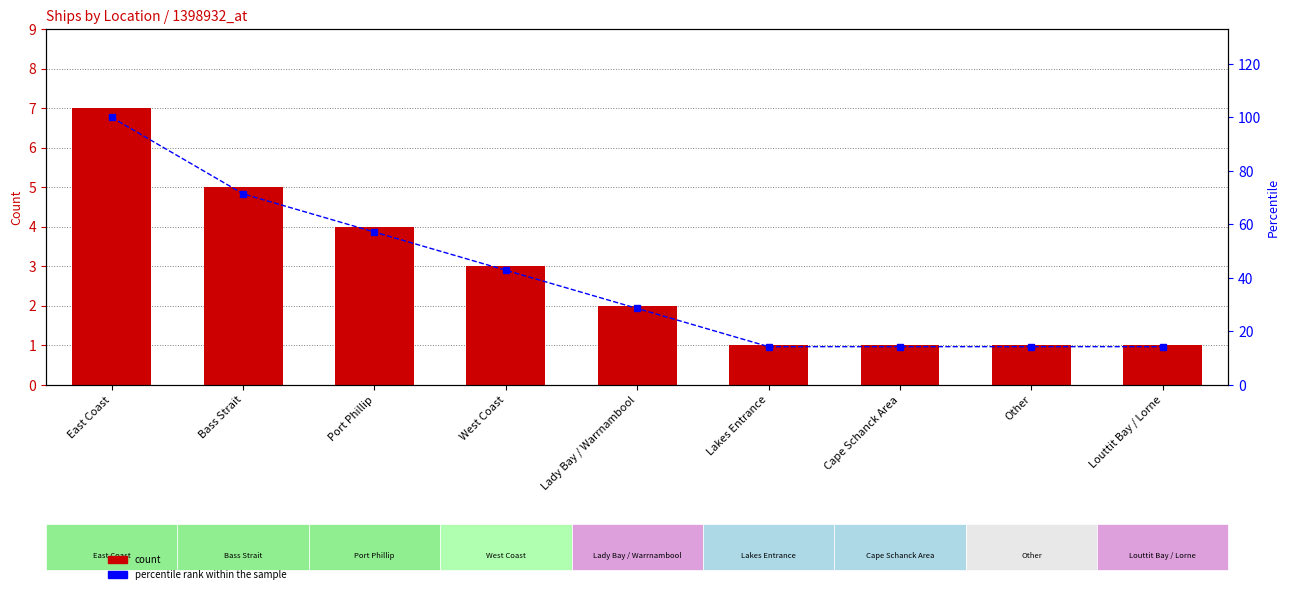

How many values in the count series exceed 2?

4